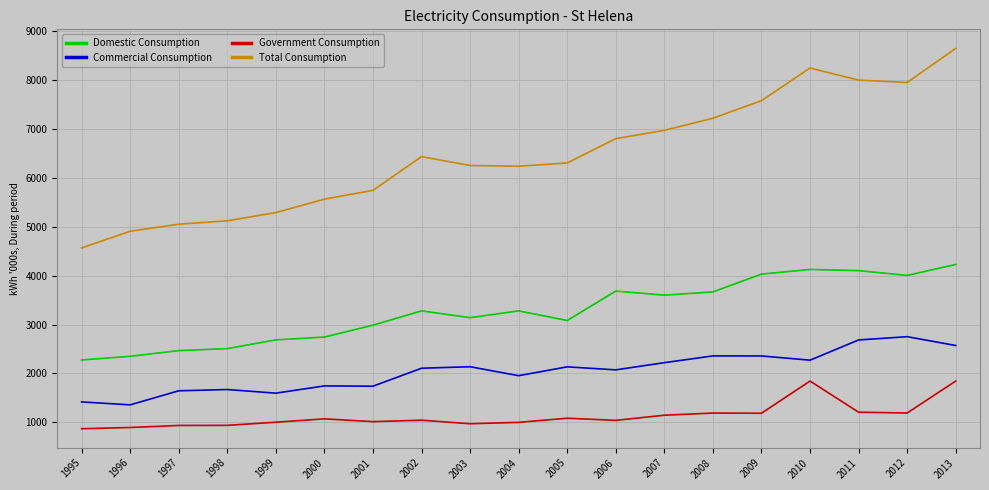

How many lines are shown in the chart?

4